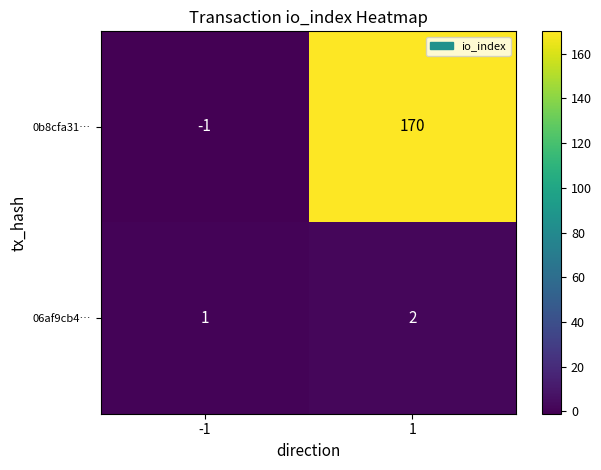

Which series has the largest total across all categories?

0b8cfa31…